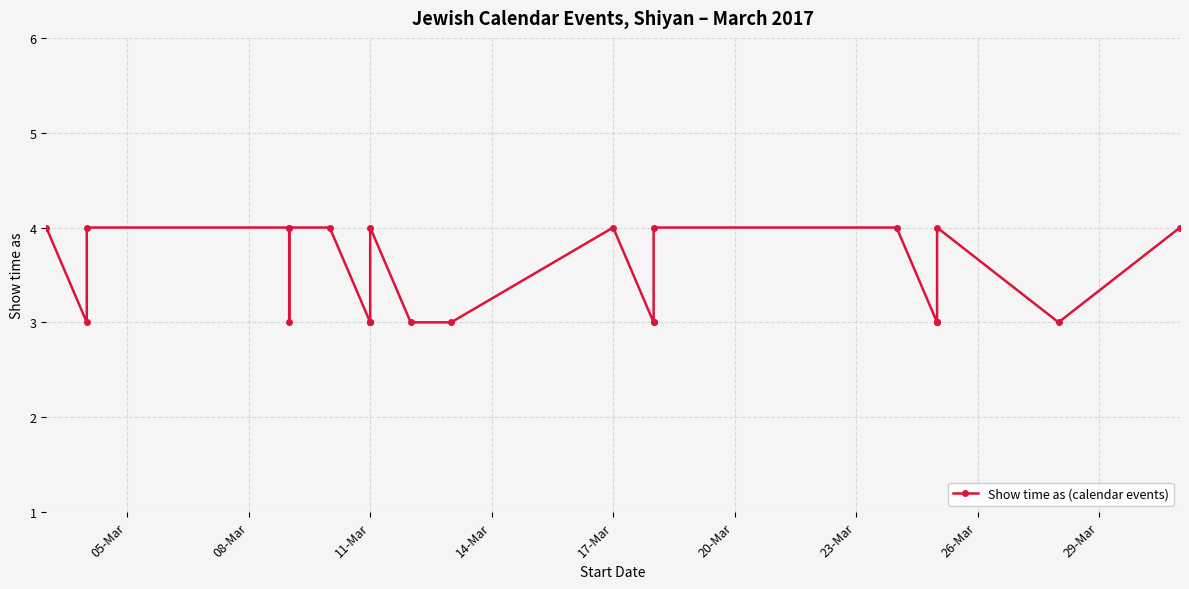

The value at 22 is 5. True or false?

False